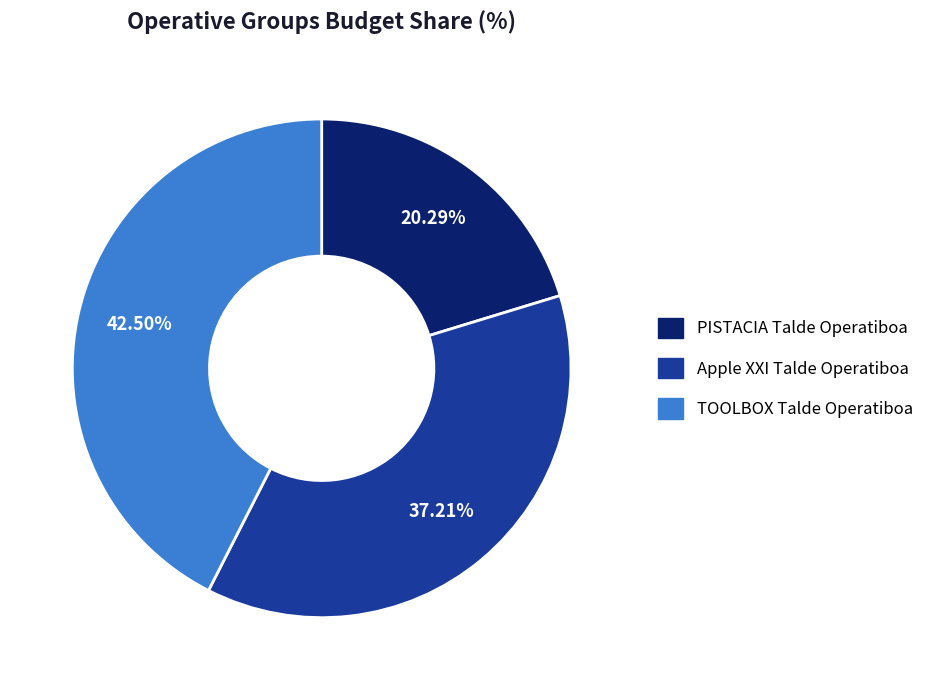

What percentage is the Apple XXI Talde Operatiboa slice, to the nearest percent?

37%